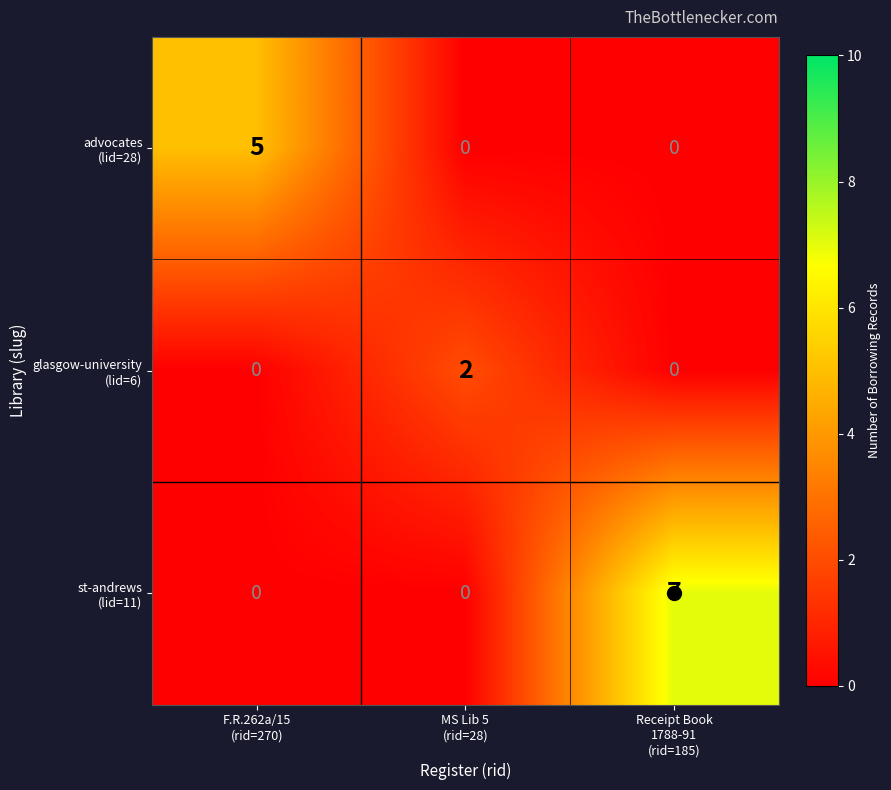

What is the greatest value displayed?

7